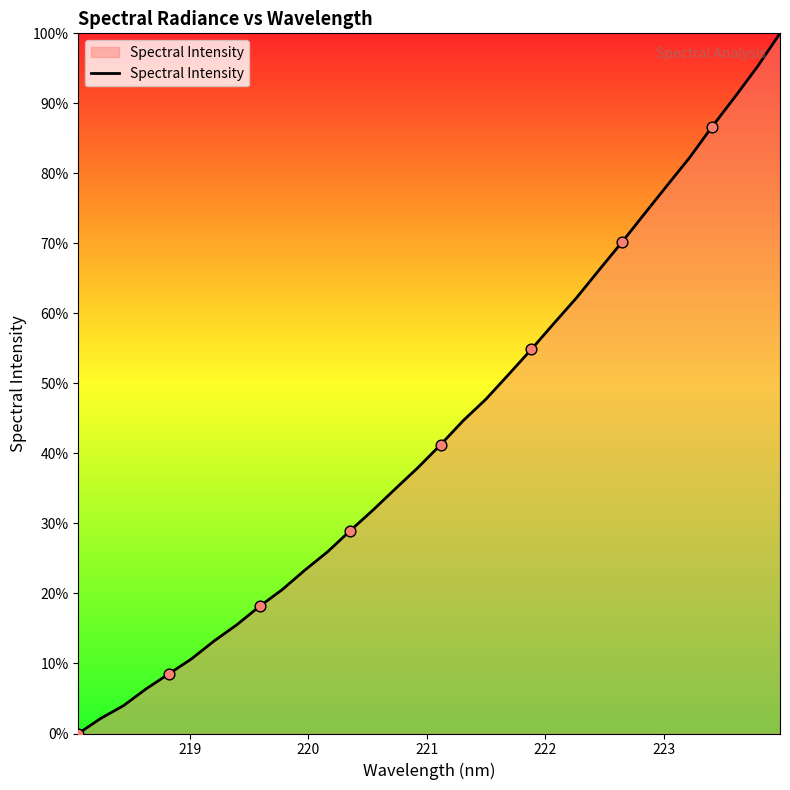

What is the difference between the maximum and minimum values?

100.0